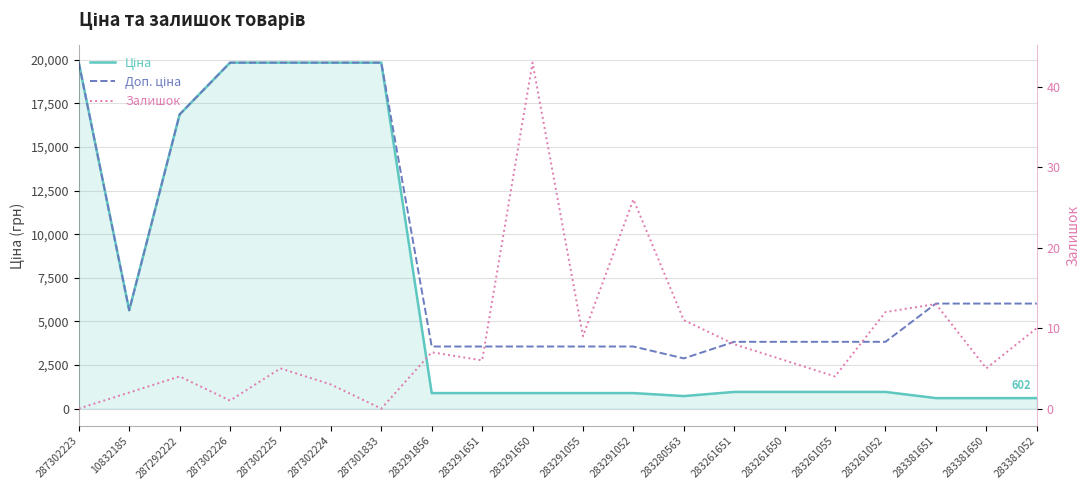

Which category has the highest value in the Доп. ціна series?

287302223